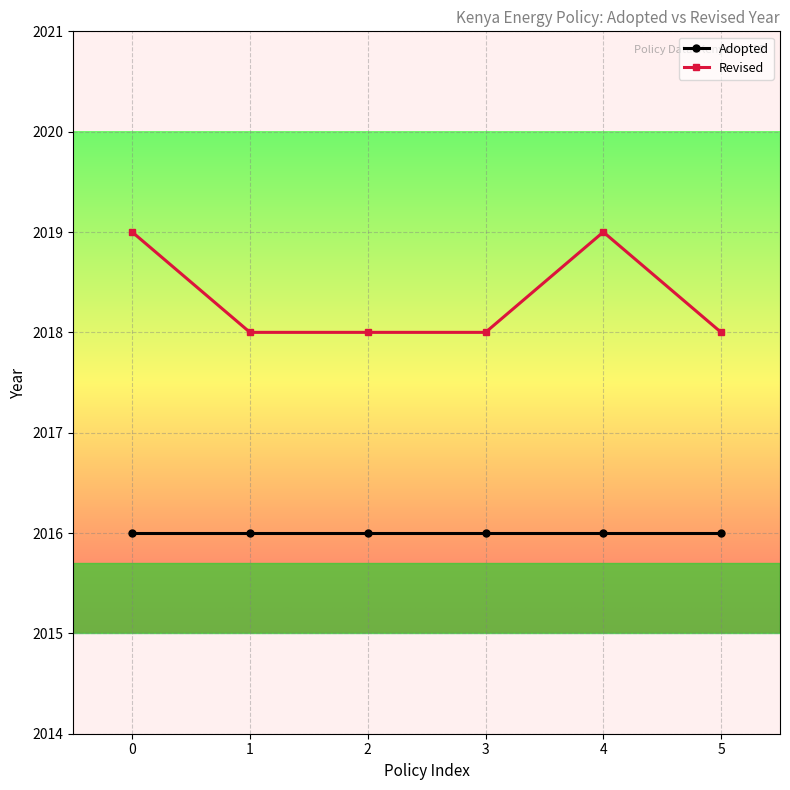

What are all the series names shown in the legend?

Adopted, Revised